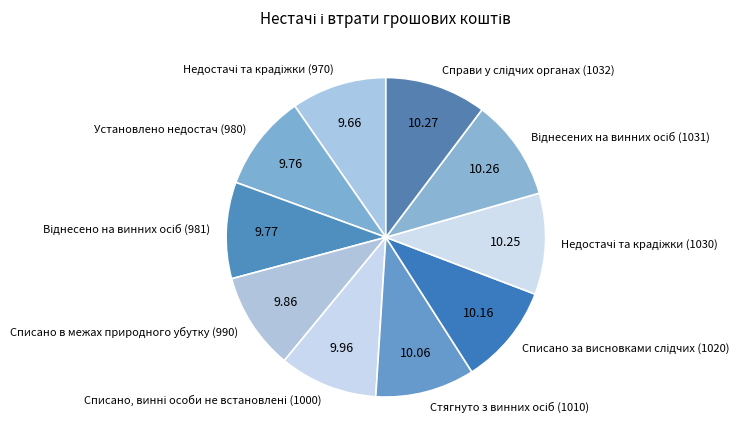

Is there a majority slice in this chart?

No